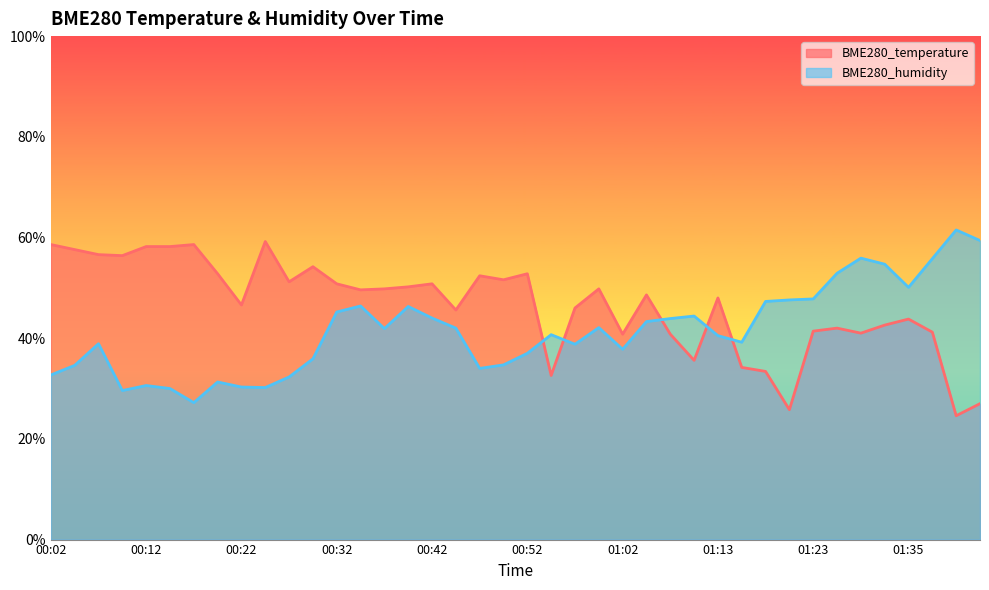

What is the spread (max minus min) of values at 00:17?

31.4